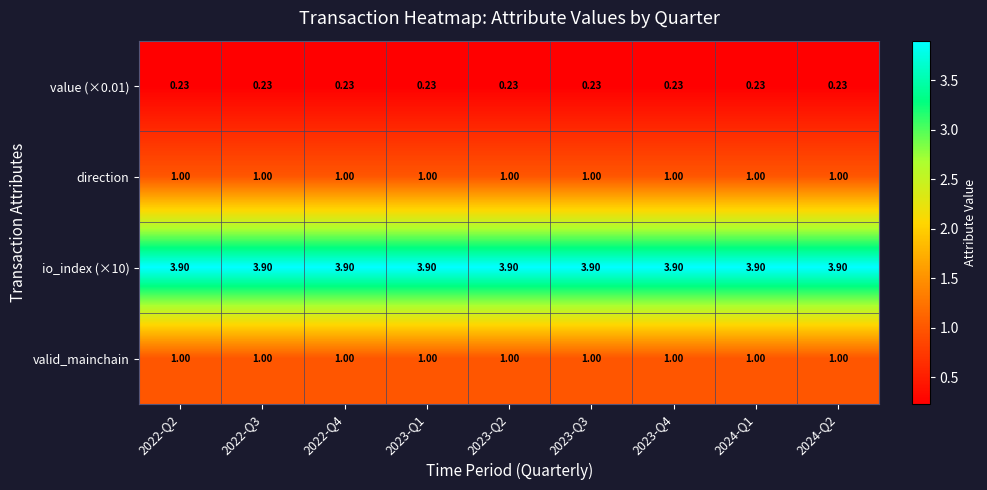

Is the value of direction at 2022-Q2 greater than the value of io_index (×10) at 2023-Q2?

No